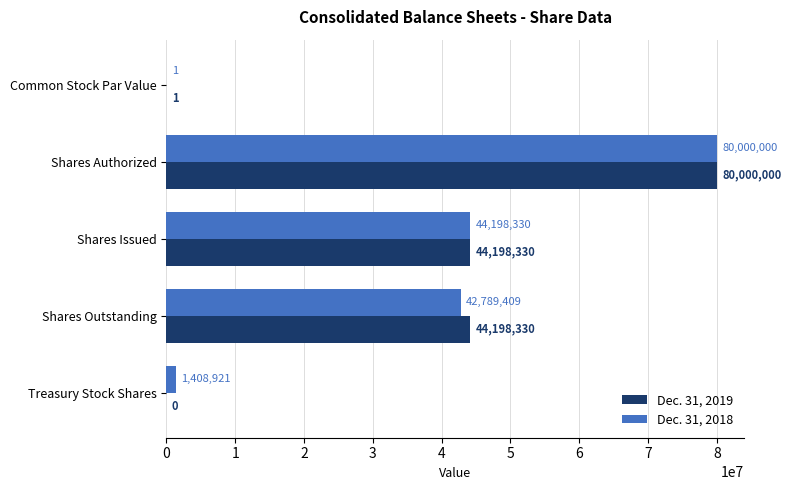

How many distinct data groups are displayed?

2